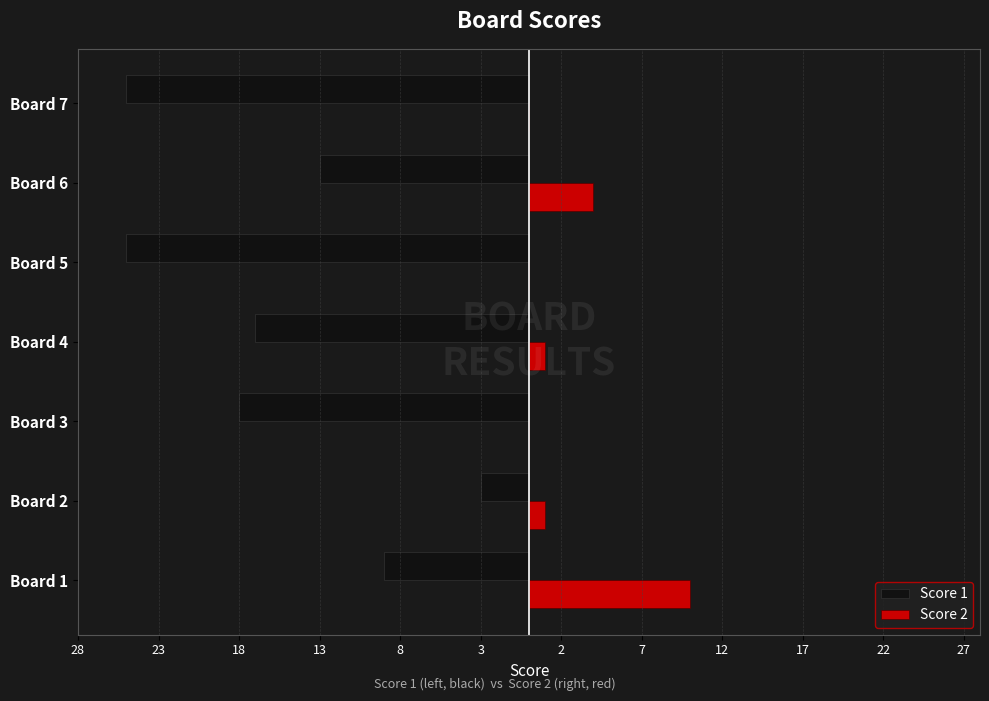

How many Score 2 values are between 0 and 4?

6